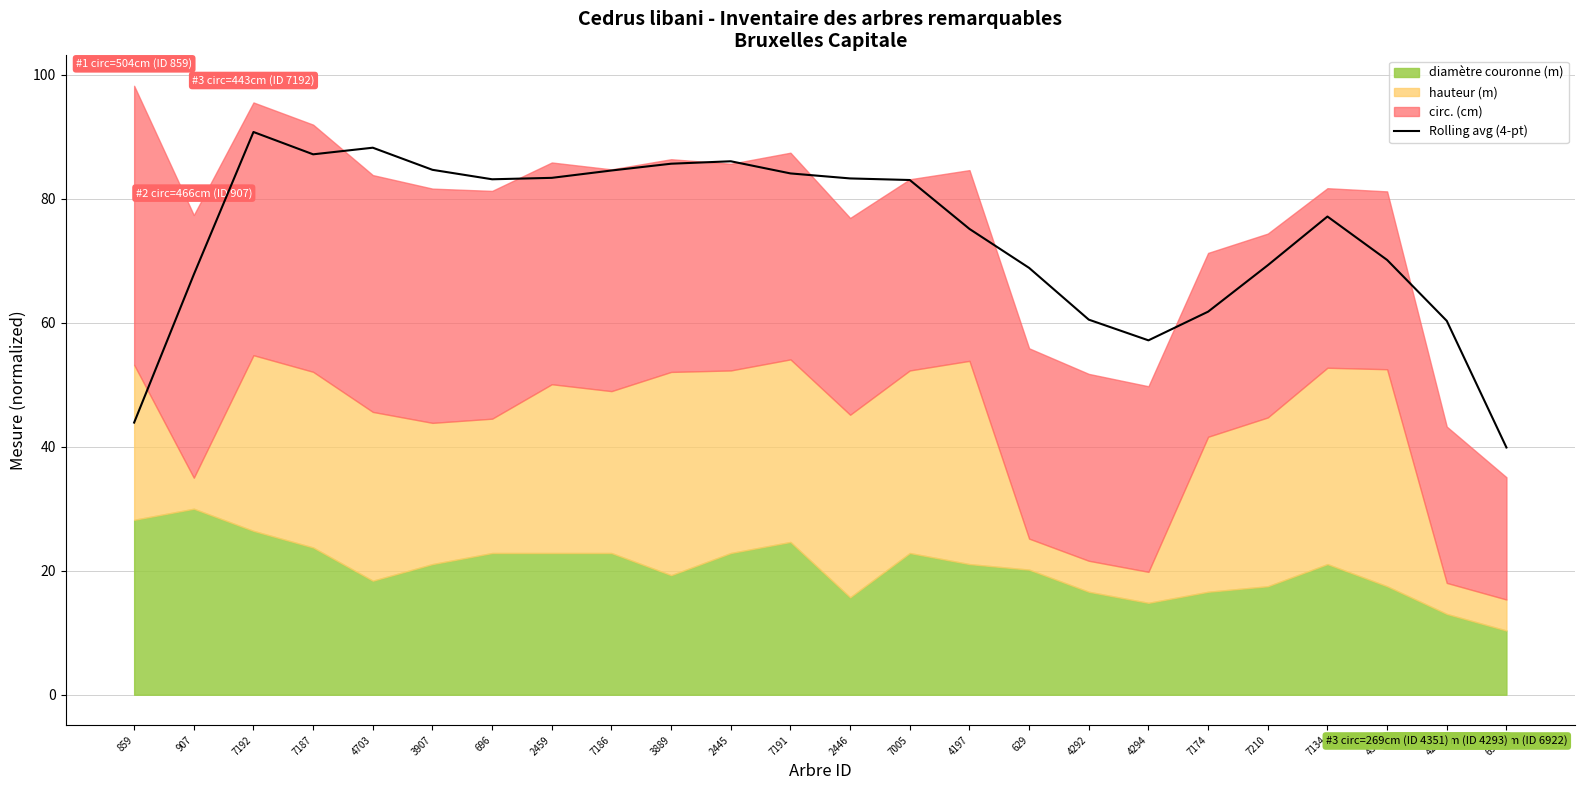

What is the difference between the maximum and second lowest values?

46.9